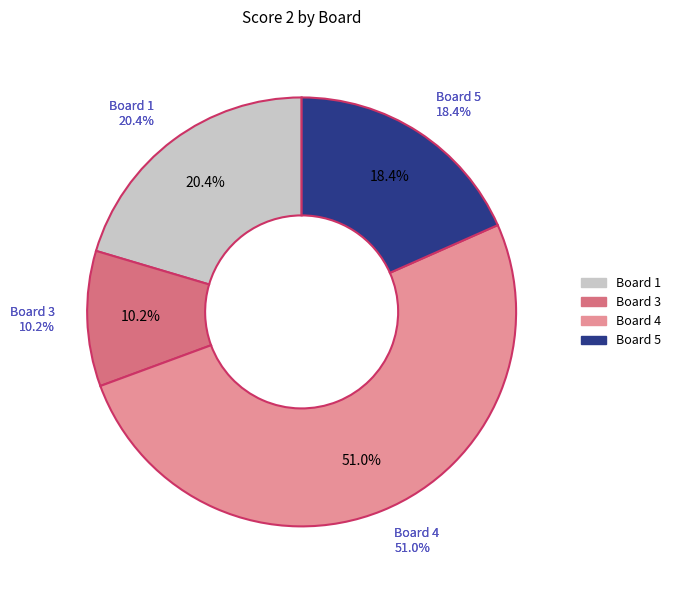

Is Board 5 the majority of the pie?

No